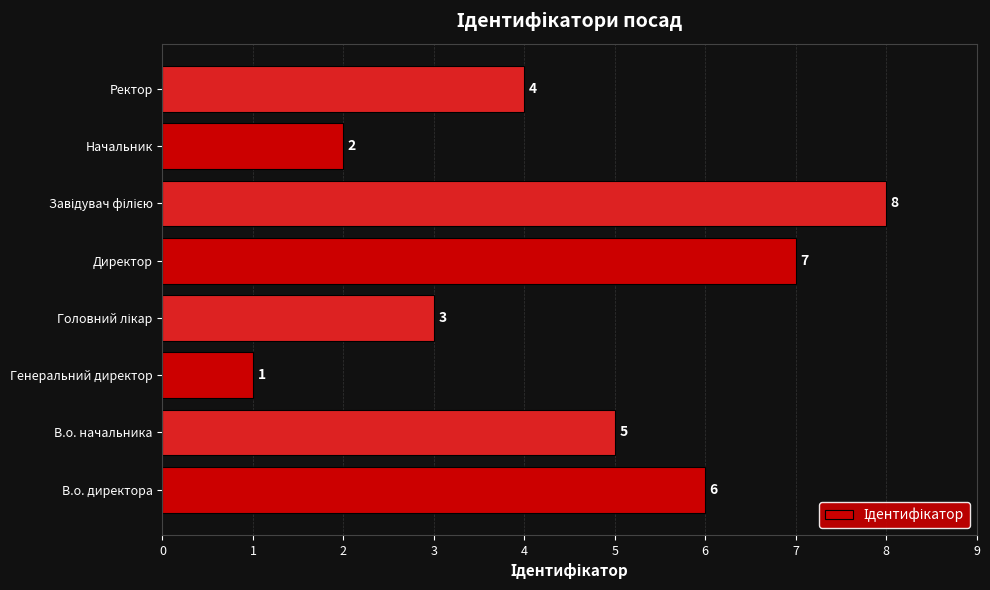

What is the approximate value at Директор?

7